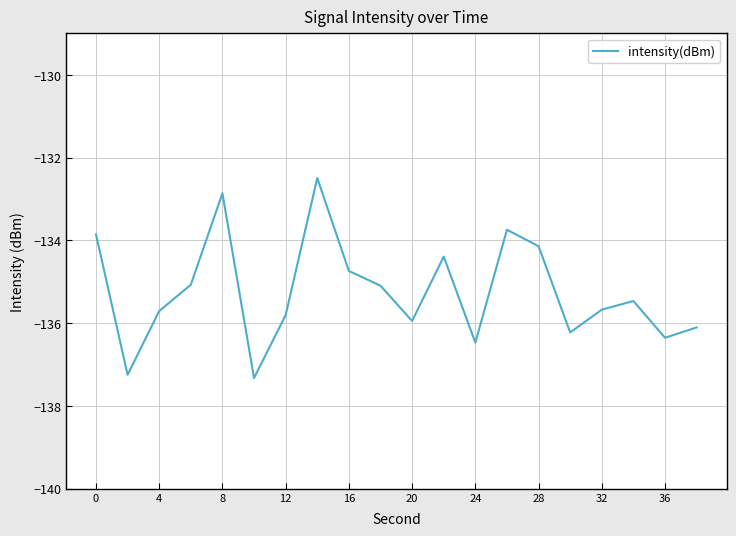

What is the difference between the maximum and minimum values?

4.8